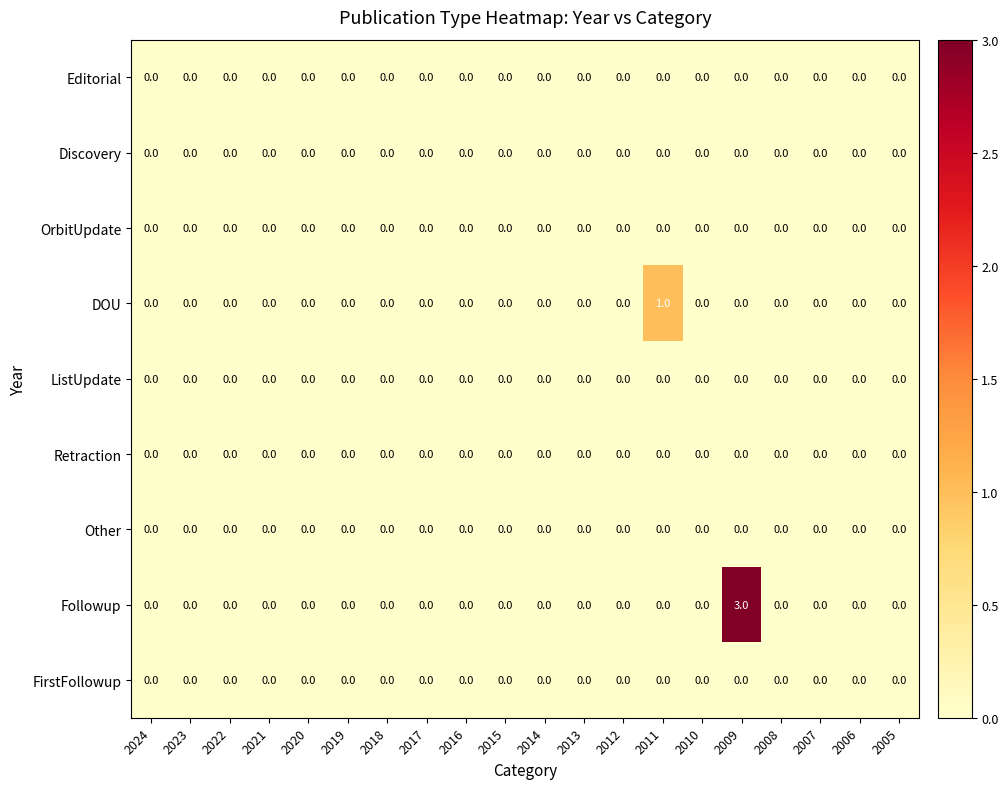

Which series has the largest range (max minus min)?

Followup